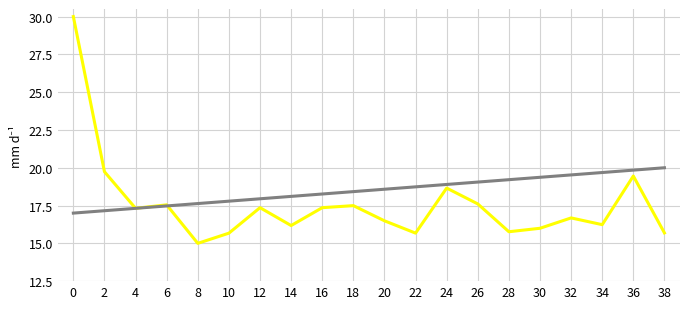

How many distinct data groups are displayed?

2